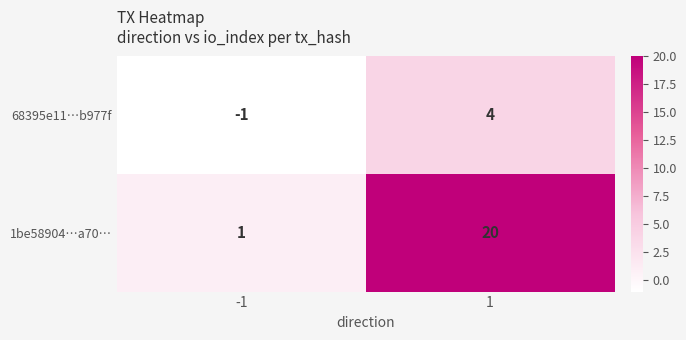

The 68395e11…b977f series shows 0 at -1. True or false?

False